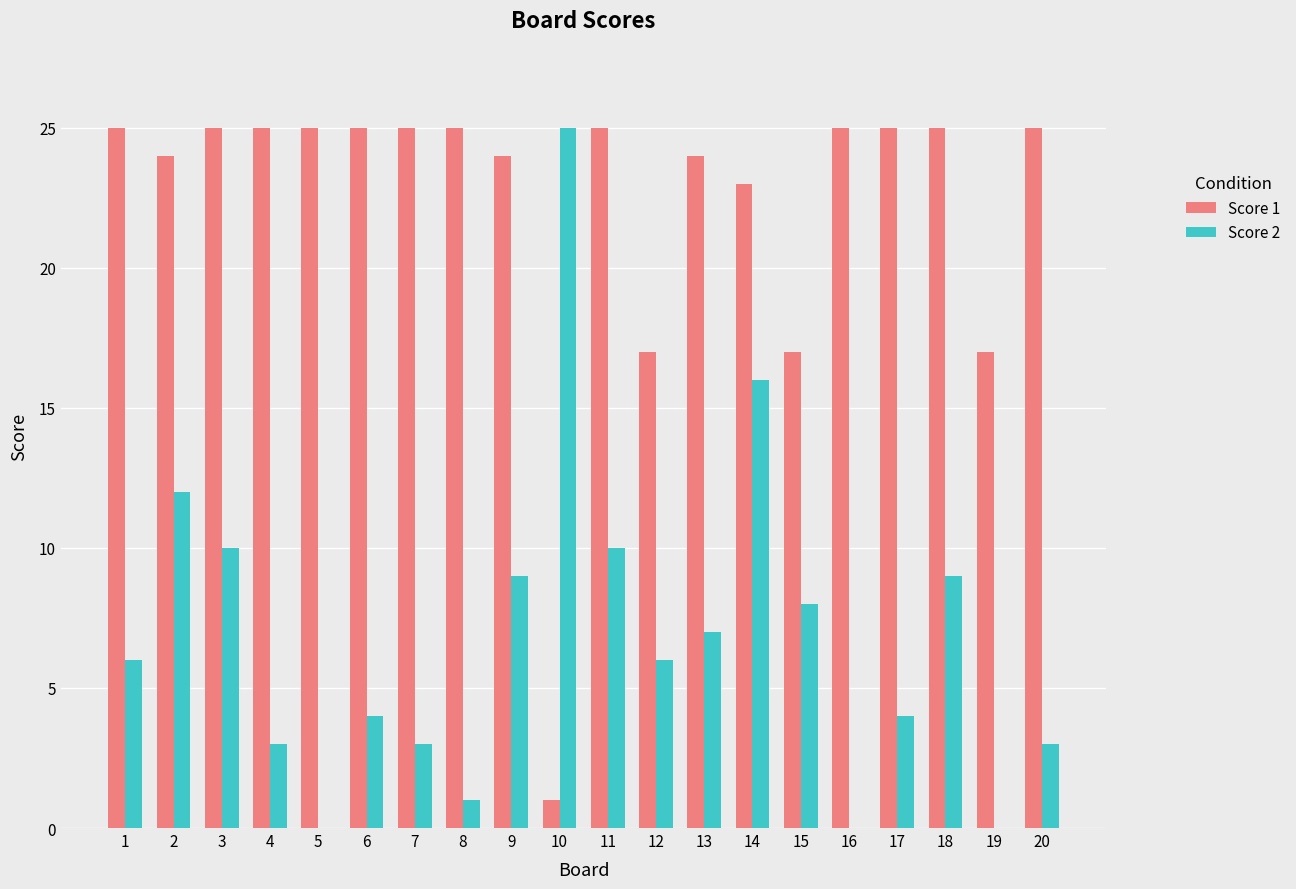

Which series has the largest total across all categories?

Score 1